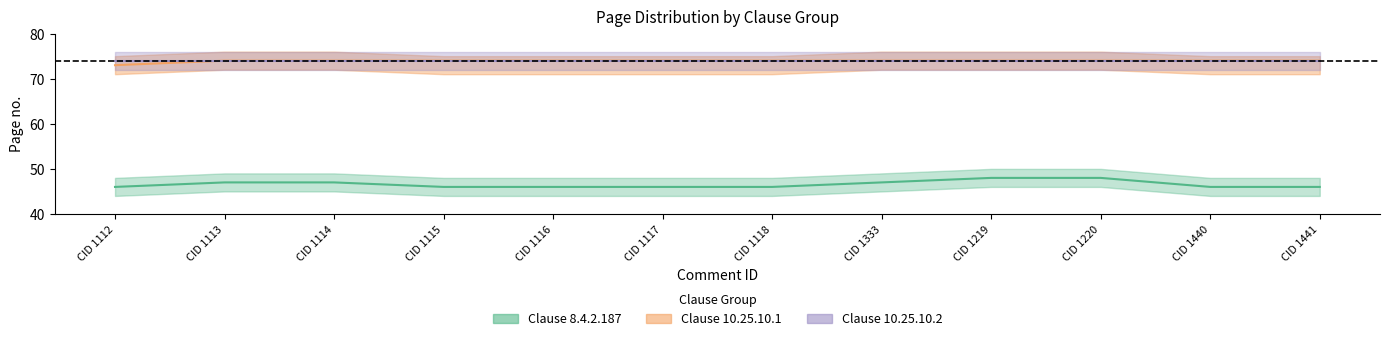

Is it true that Clause 10.25.10.1 equals 73 at CID 1112?

True